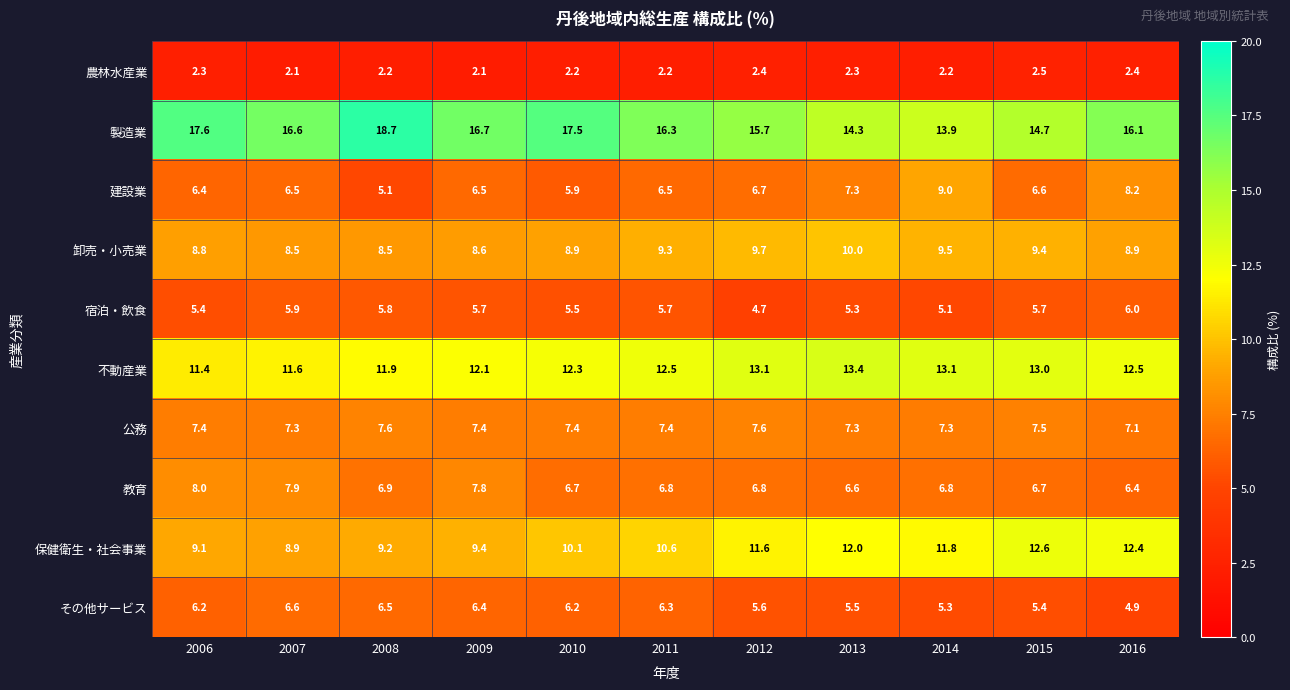

What is the total value across all series at 2007?

81.9